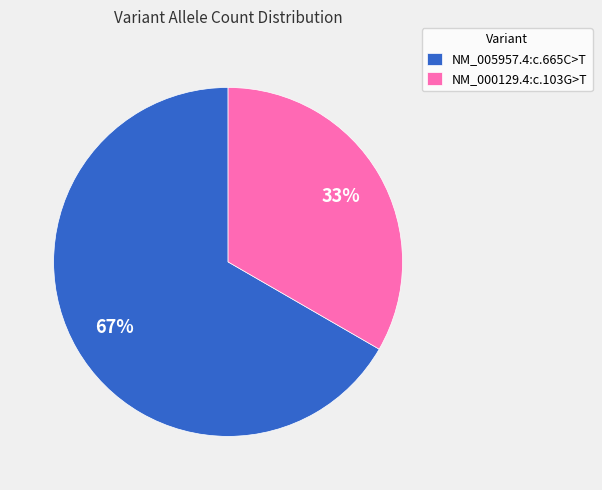

Does NM_000129.4:c.103G>T account for over 50% of the chart?

No